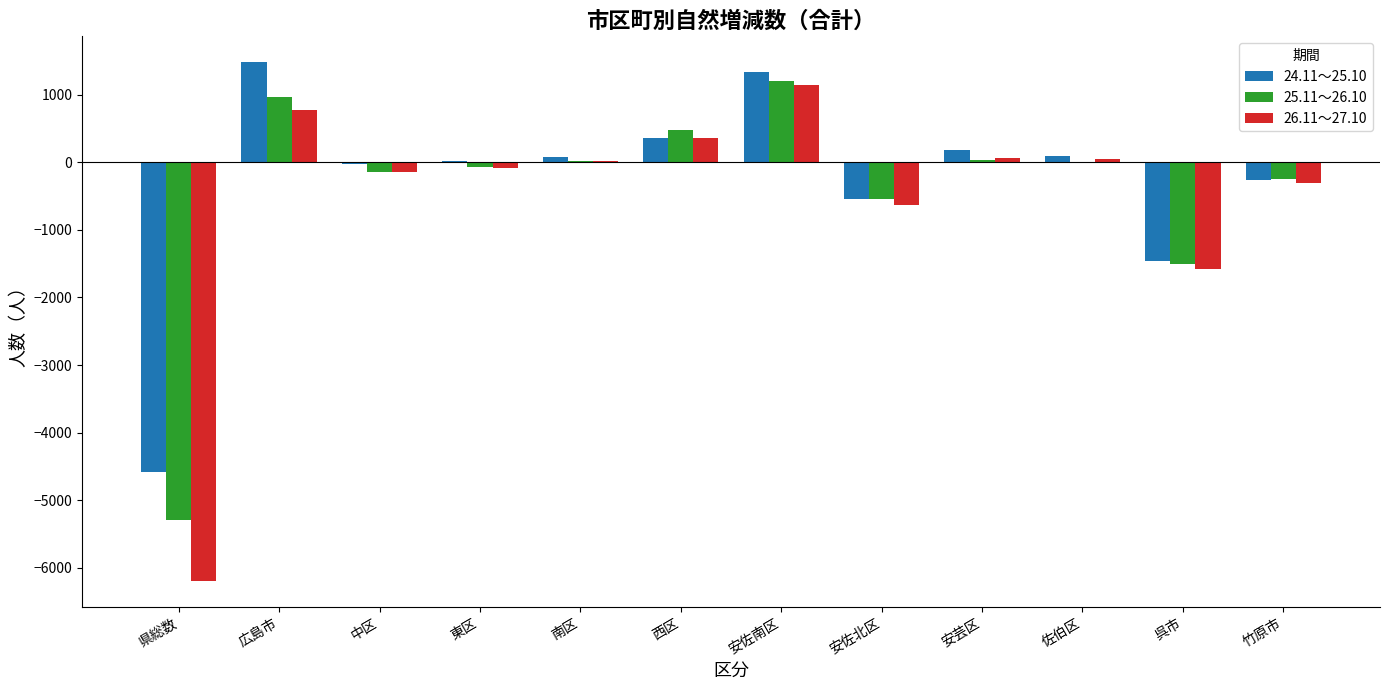

The 25.11～26.10 series shows 1199 at 安佐南区. True or false?

True